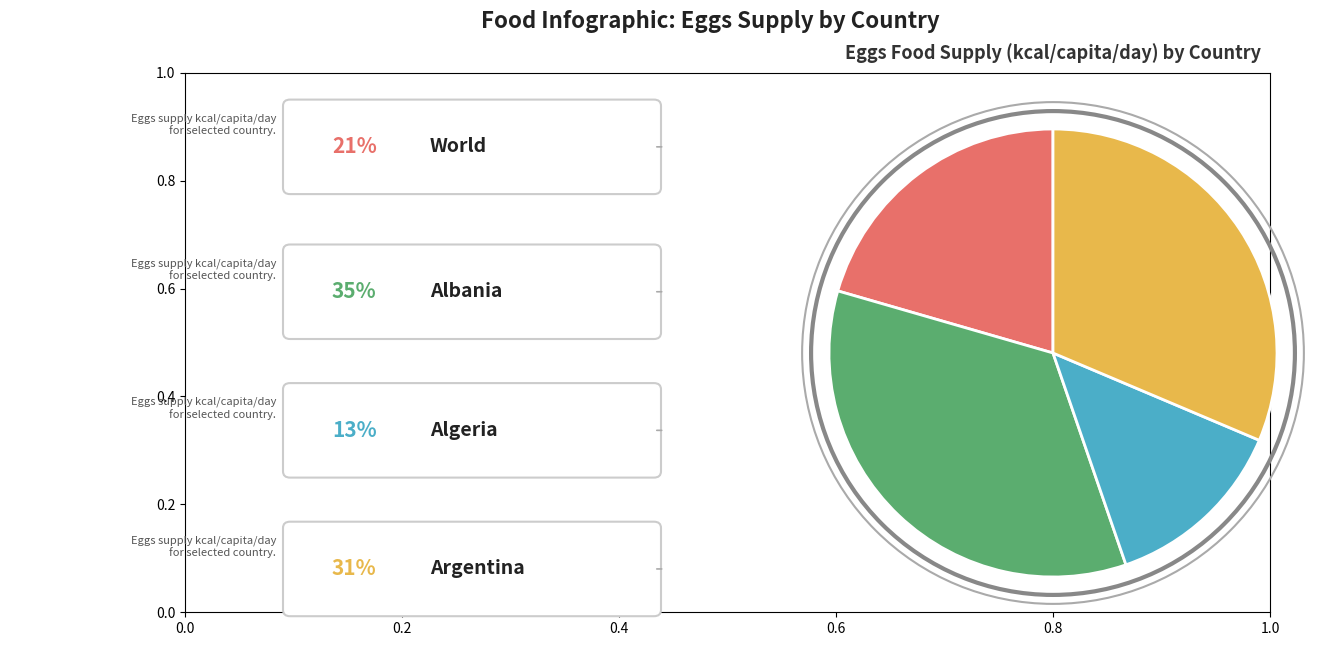

Is there any slice that represents more than half of the pie?

No